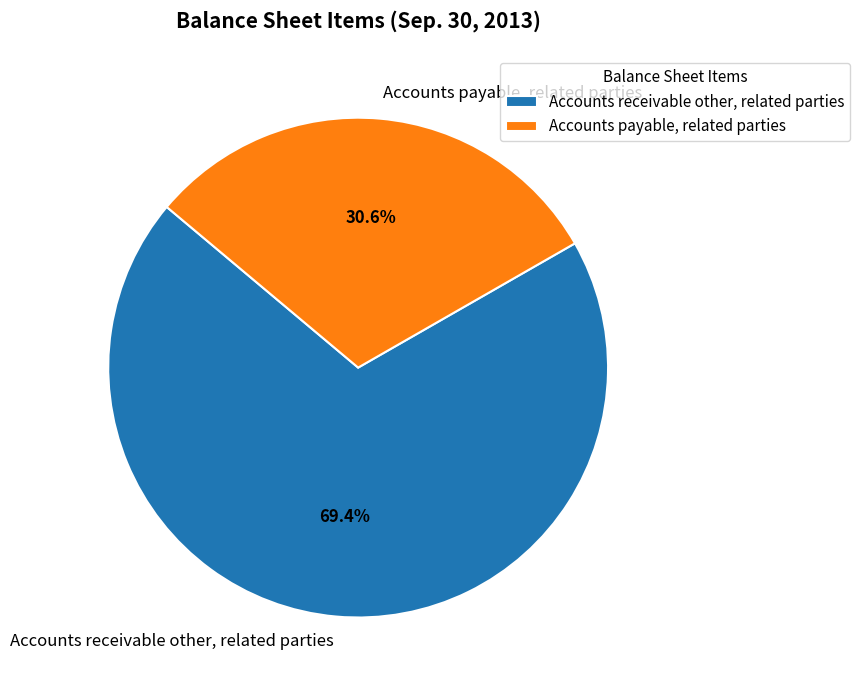

The Accounts receivable other, related parties slice represents 69% of the pie. True or false?

True